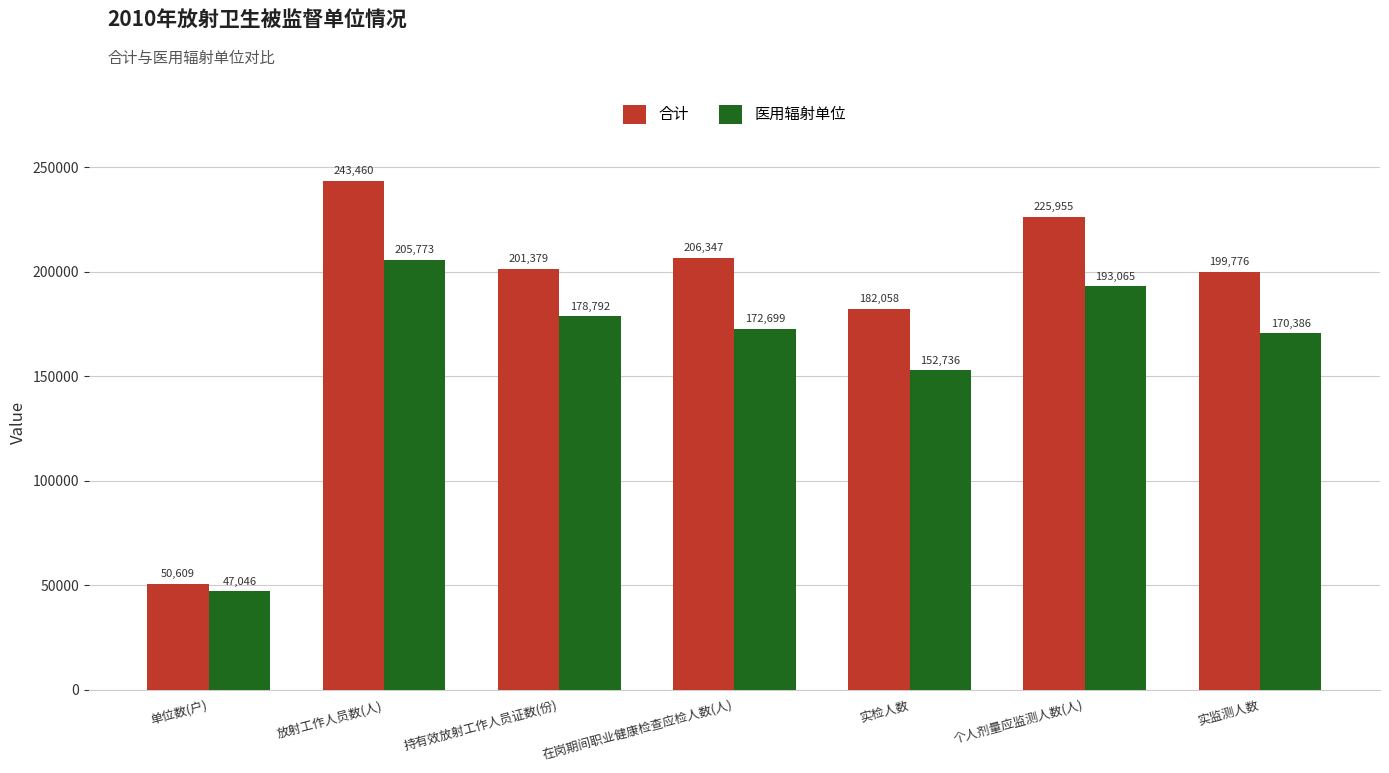

Which series has the largest range (max minus min)?

合计